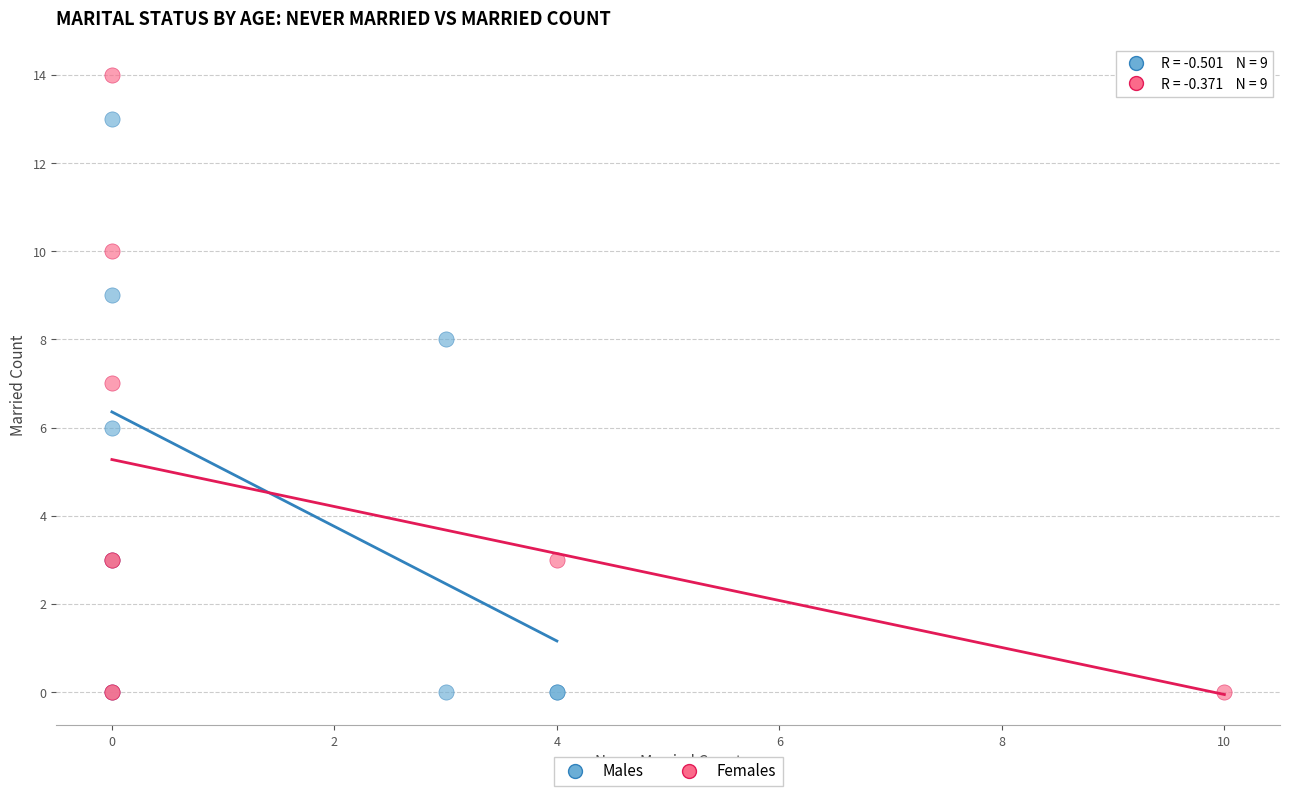

What are all the series names shown in the legend?

Males, Females